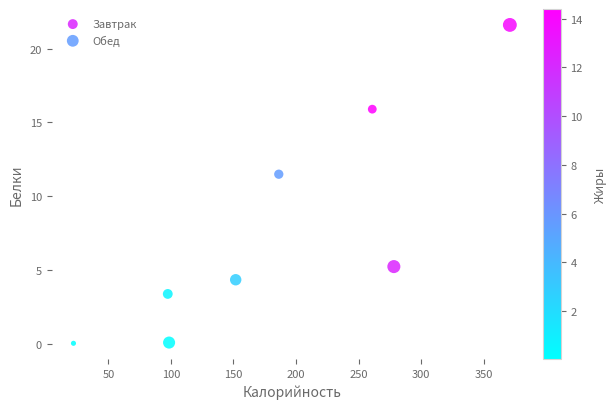

Which series has the widest spread of Y values?

Обед